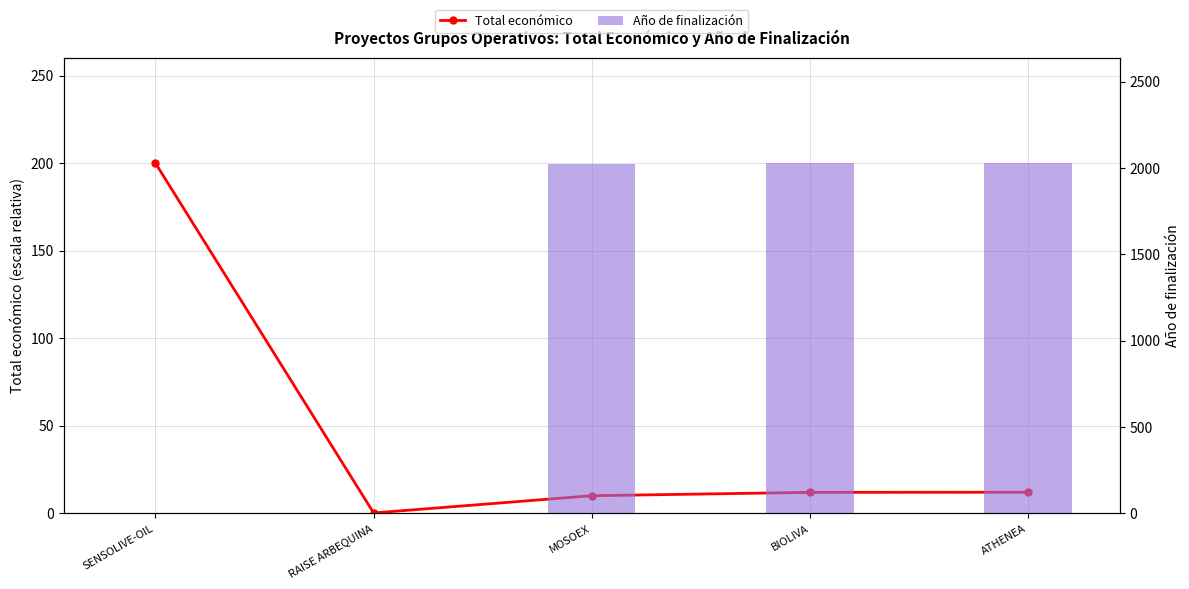

The Total económico series shows 0.2 at RAISE ARBEQUINA. True or false?

True